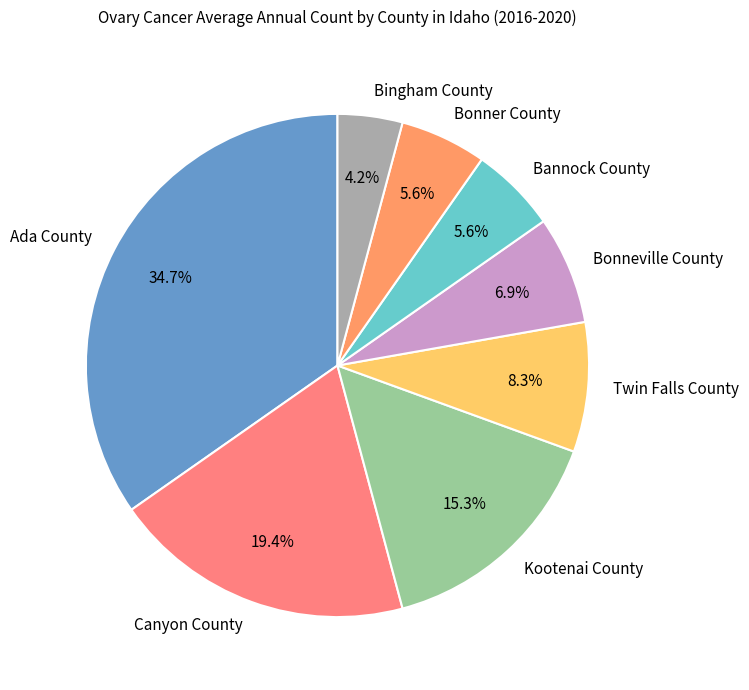

Is there any slice that represents more than half of the pie?

No